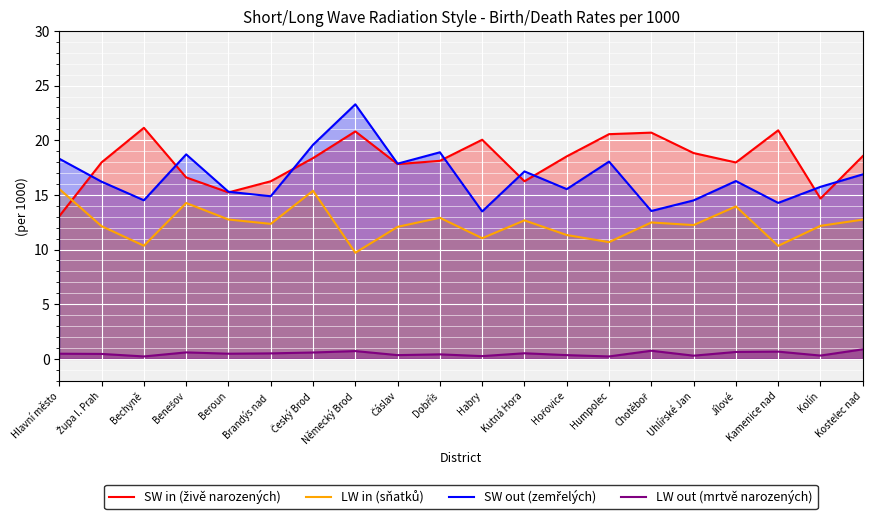

True or false: SW out (zemřelých) has more than 0 points higher than both neighbors.

True